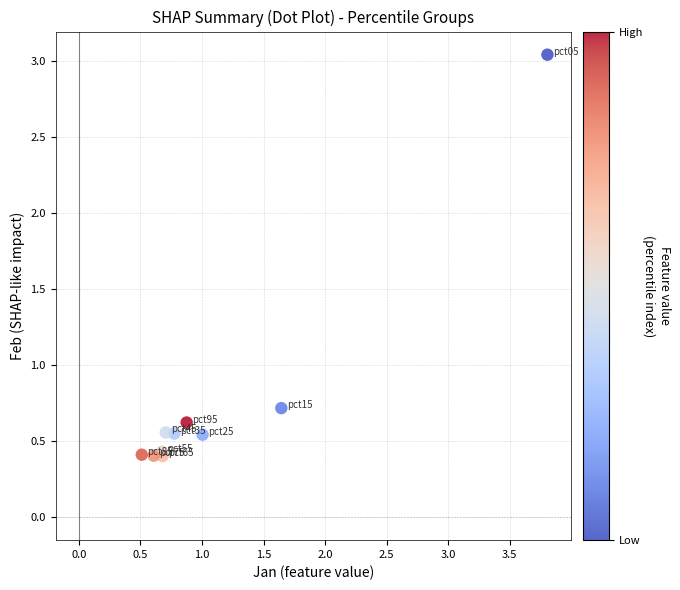

What Y value in the scatter plot is closest to 1?

0.7